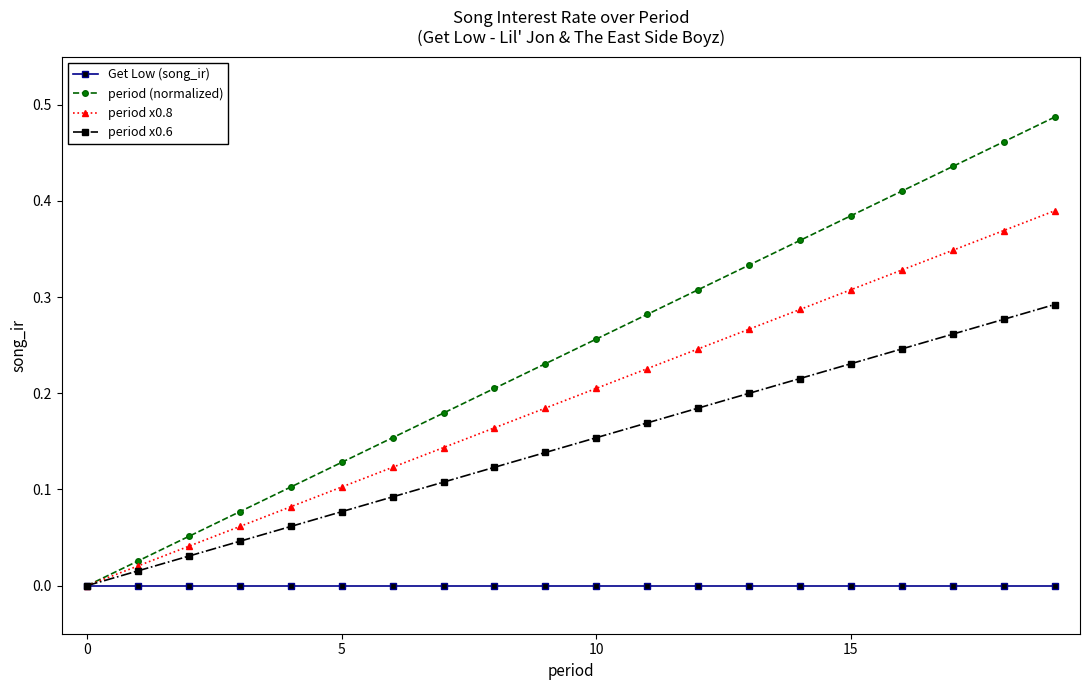

List the series in order of their overall mean, highest first.

period (normalized), period x0.8, period x0.6, Get Low (song_ir)